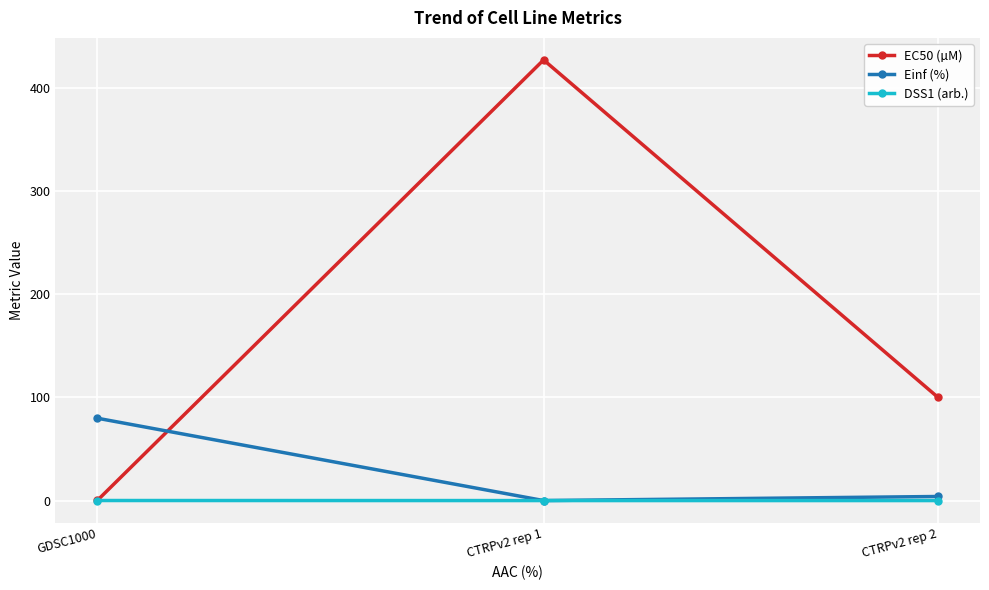

What value does the Einf (%) series have at CTRPv2 rep 2?

4.0